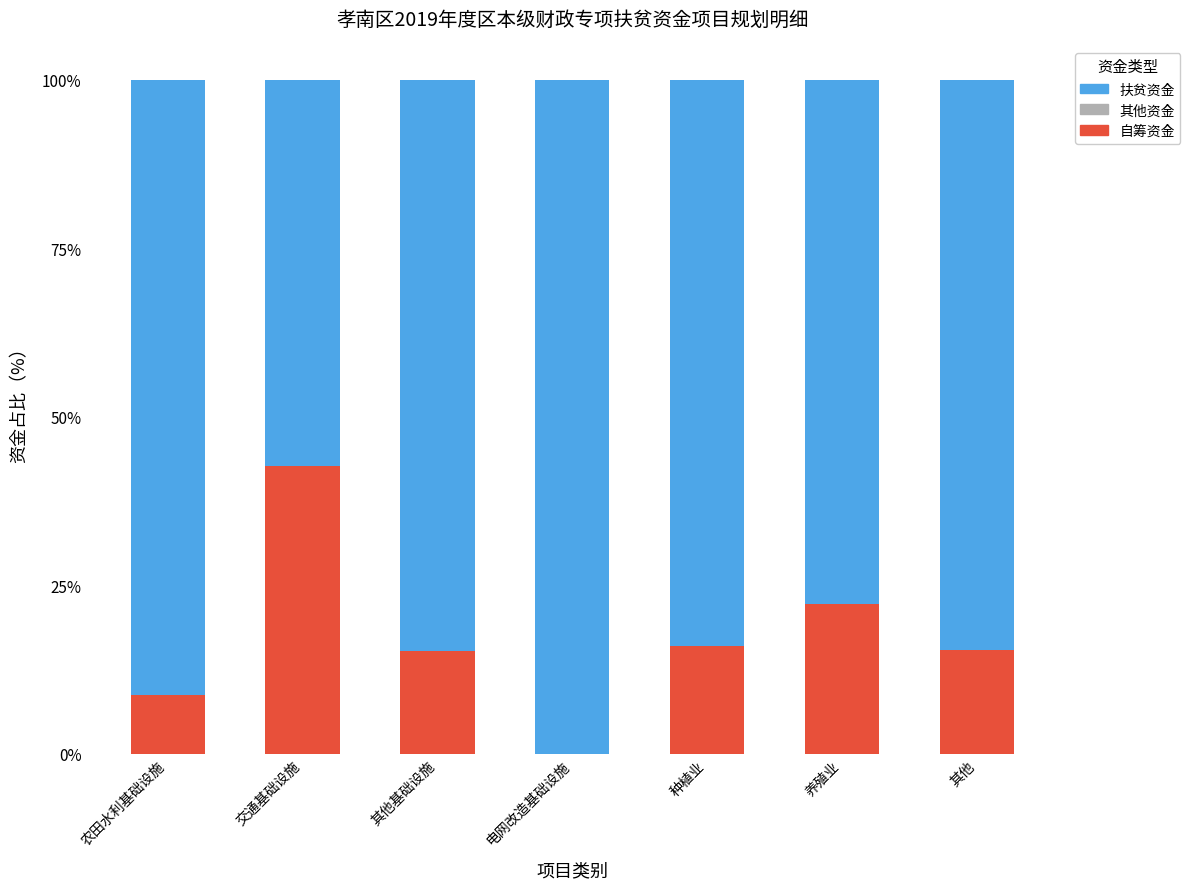

What is the total value across all series at 交通基础设施?

100.0